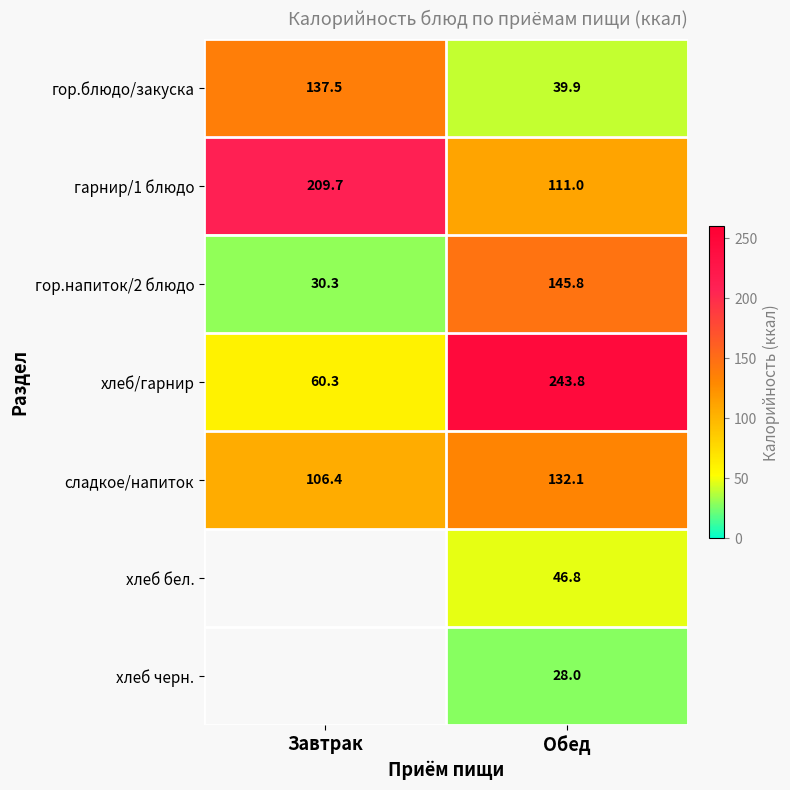

Count the number of data series in this chart.

7